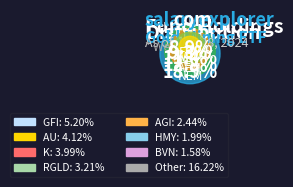

Count the number of slices in the pie.

17